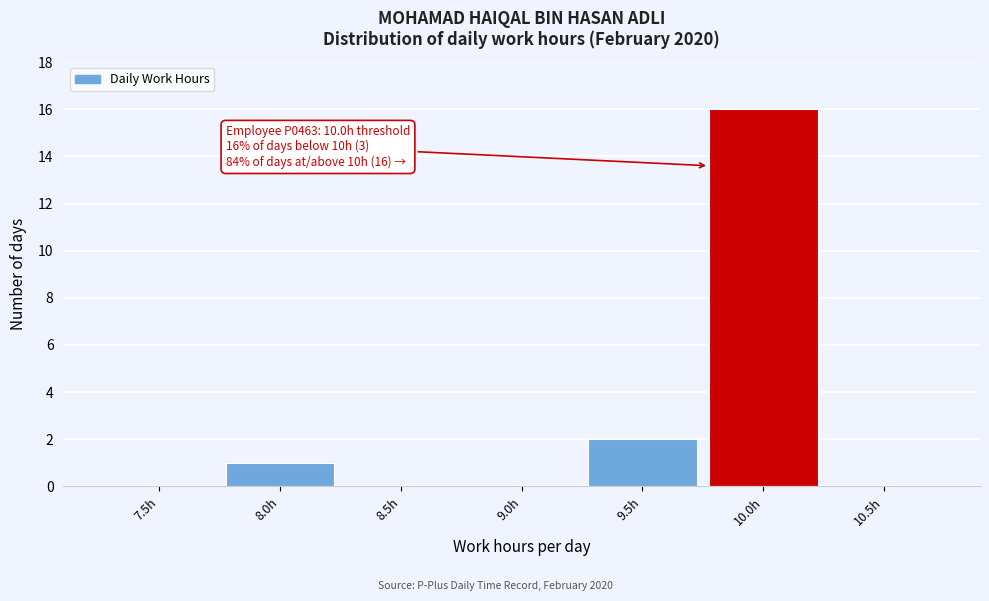

Reading right to left, what are all the values shown in this chart?

10.5h=0	10.0h=16	9.5h=2	9.0h=0	8.5h=0	8.0h=1	7.5h=0